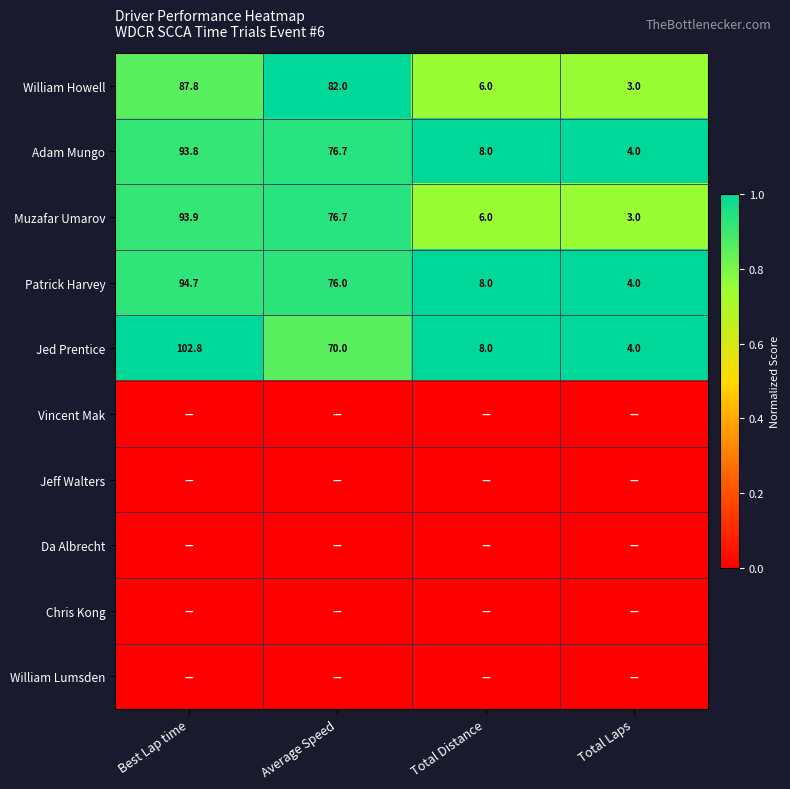

What is the average value of the William Howell series?

44.7